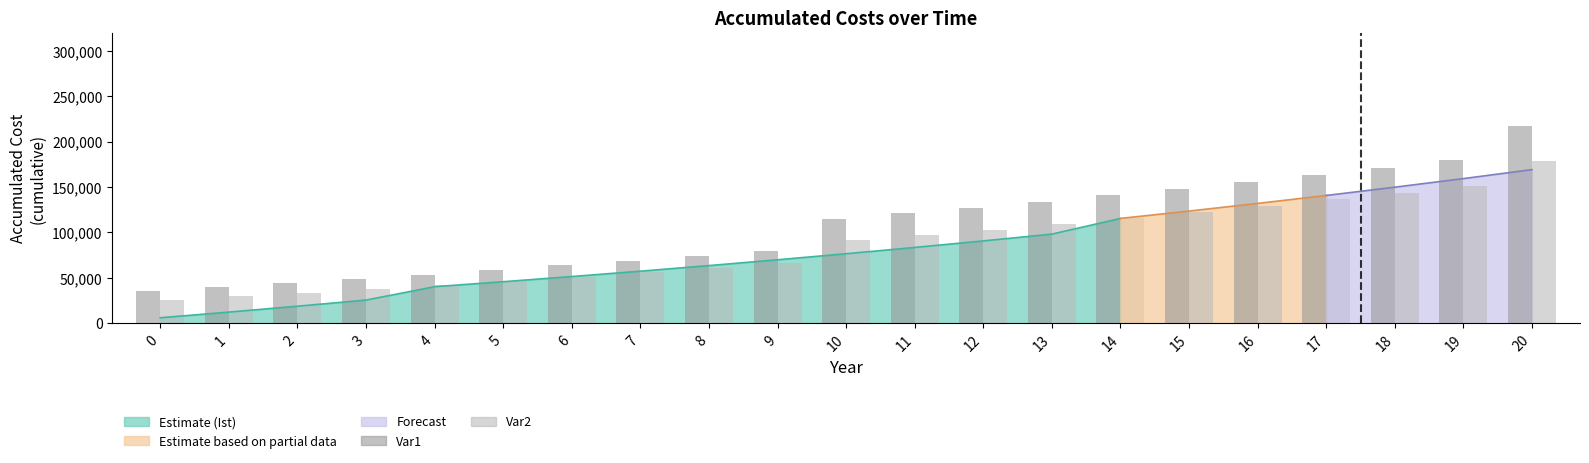

Which series changed the most between 10 and 11?

Var1